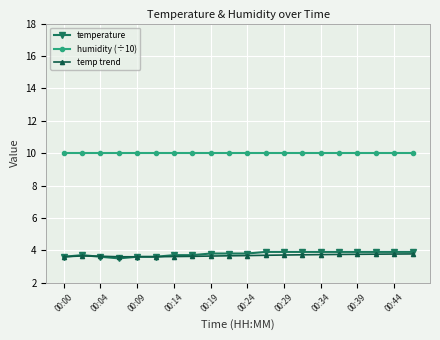

What is the difference between the maximum and second lowest values in the temp trend series?

0.2